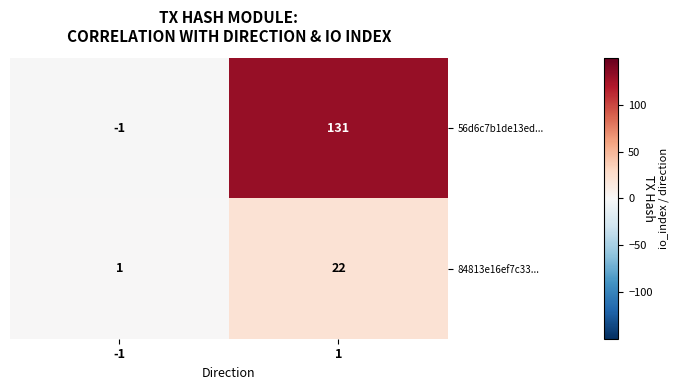

Is the value of 84813e16ef7c33... at -1 greater than the value of 56d6c7b1de13ed... at -1?

Yes